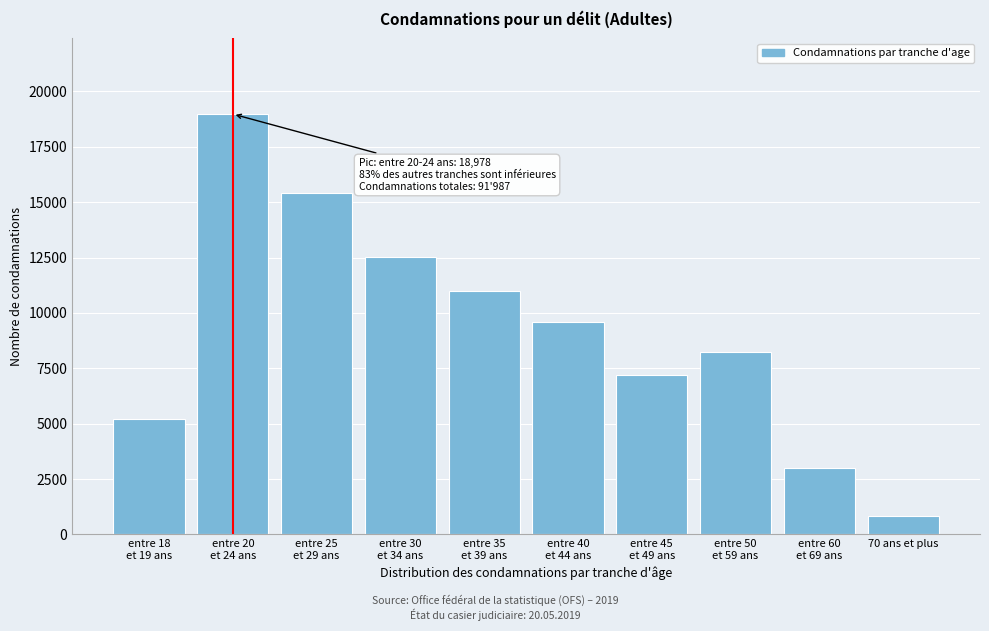

Reading right to left, what are all the values shown in this chart?

816	3011	8229	7217	9589	10974	12532	15424	18978	5217